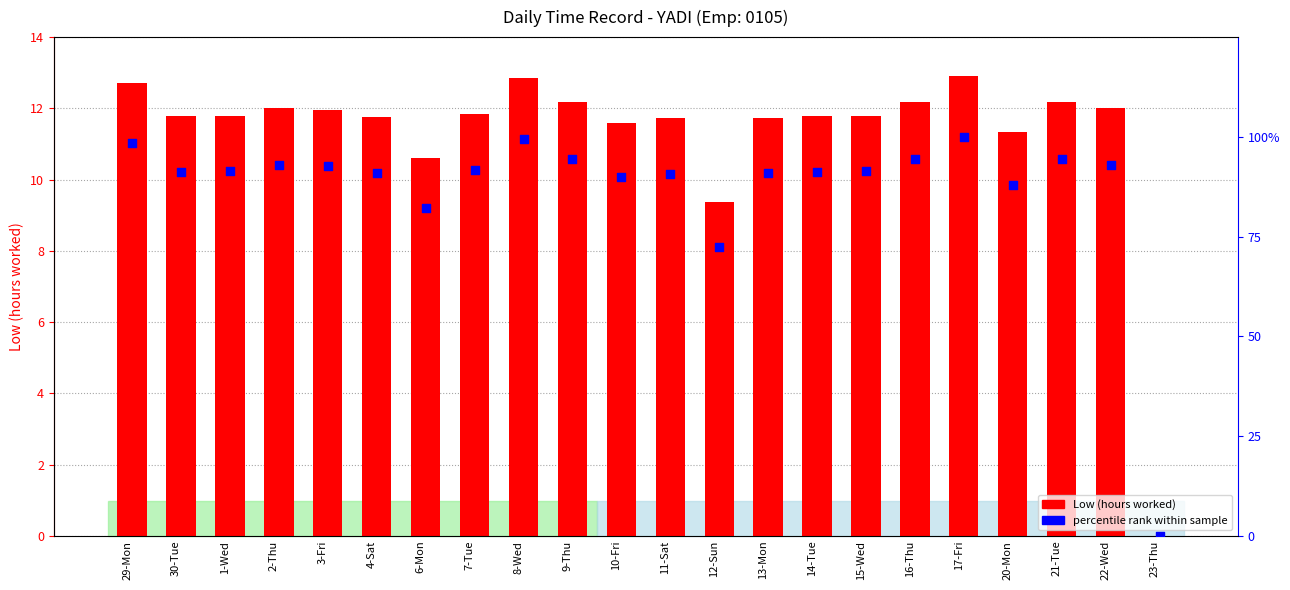

At how many categories does at least one series exceed 9?

21